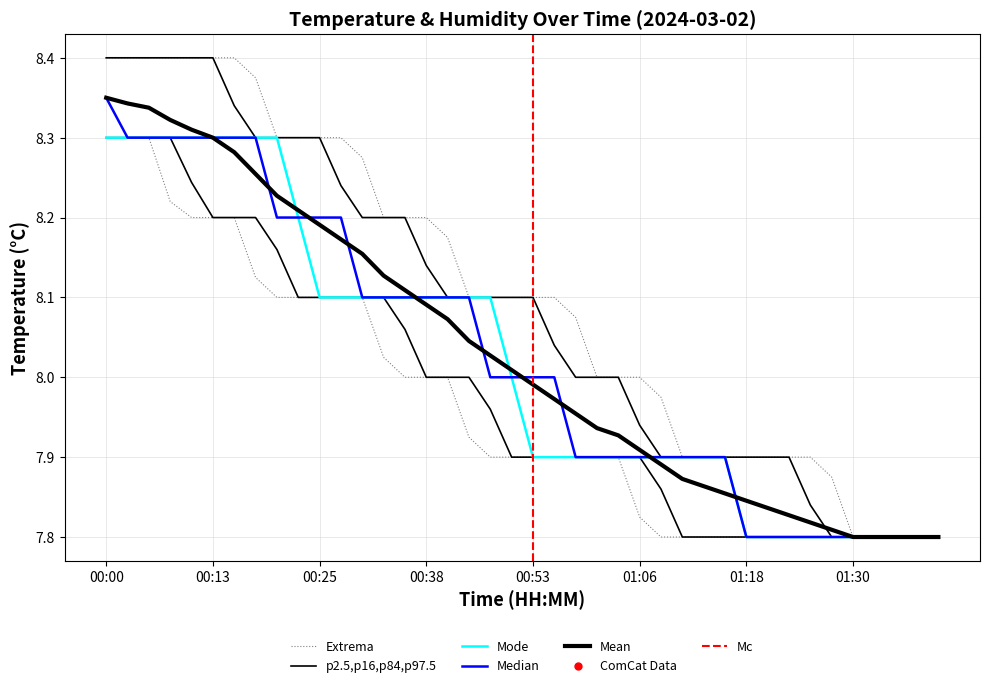

What is the change in value from 00:08 to 01:08?

-0.4